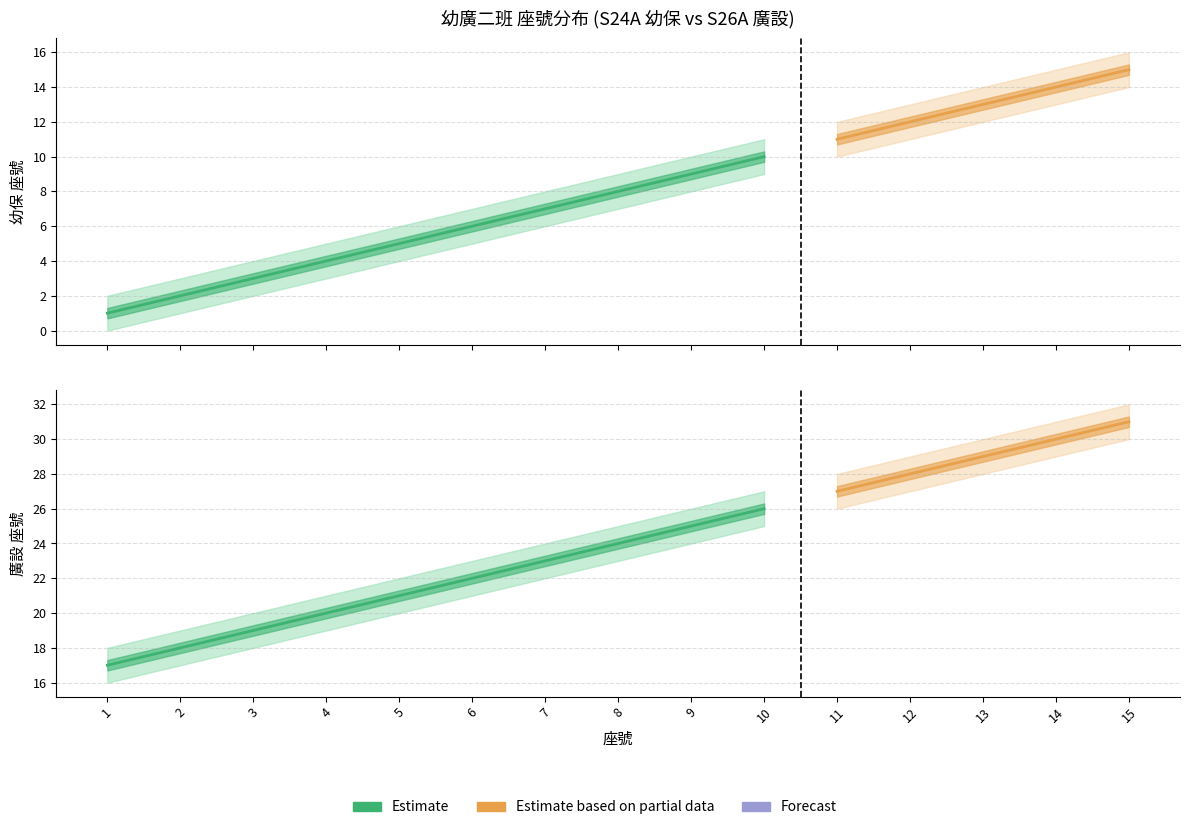

Is it true that 幼保_lower equals 9 at 10?

True